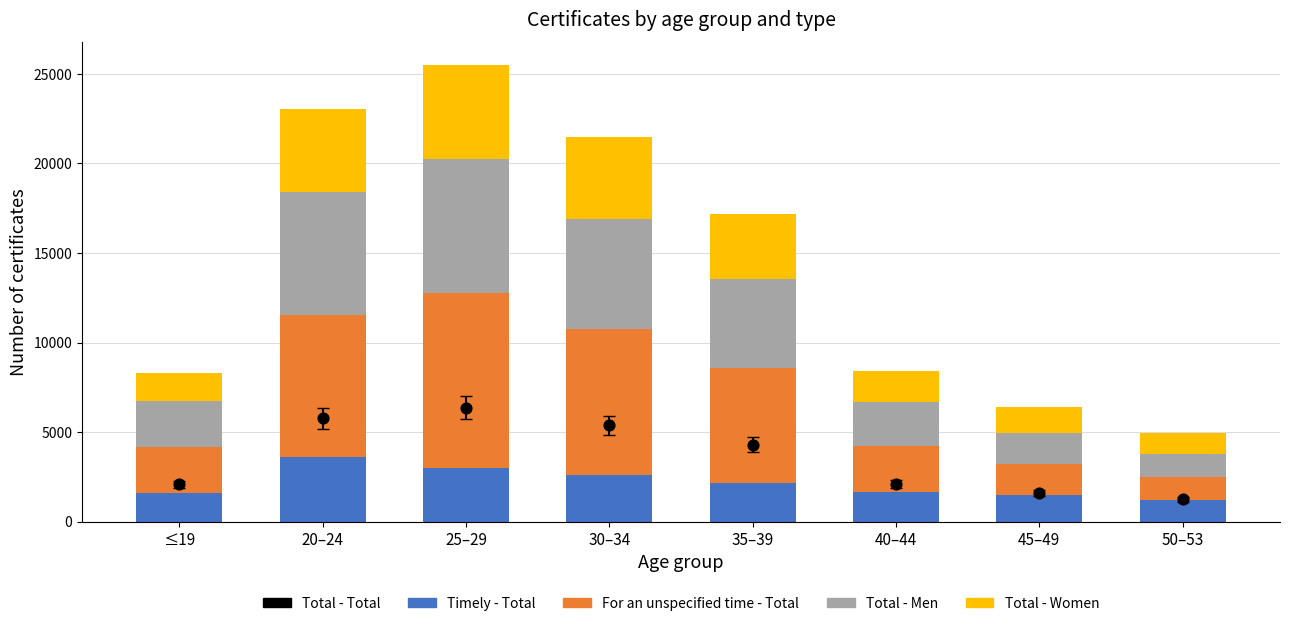

Which series has the largest total across all categories?

For an unspecified time - Total